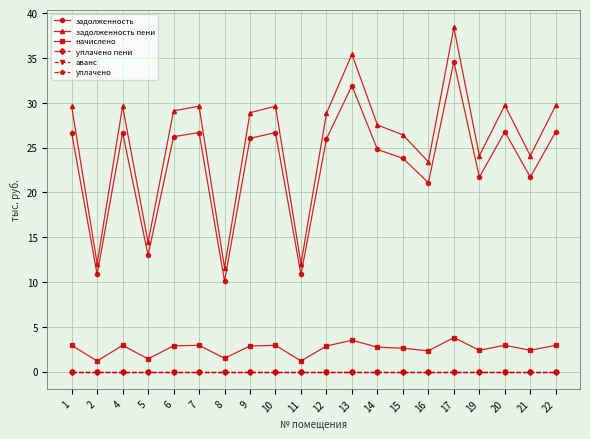

True or false: задолженность пени and уплачено cross at least once.

False